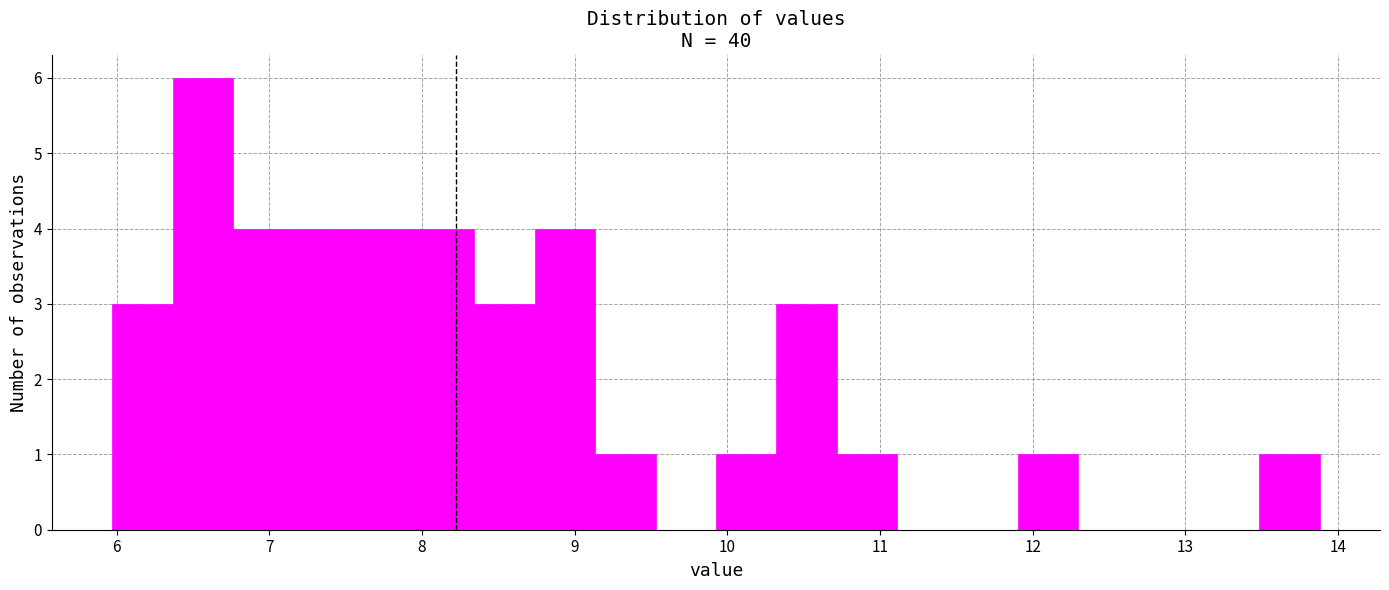

Read against the x-axis, roughly where is the centre of the tallest bar?

6.6